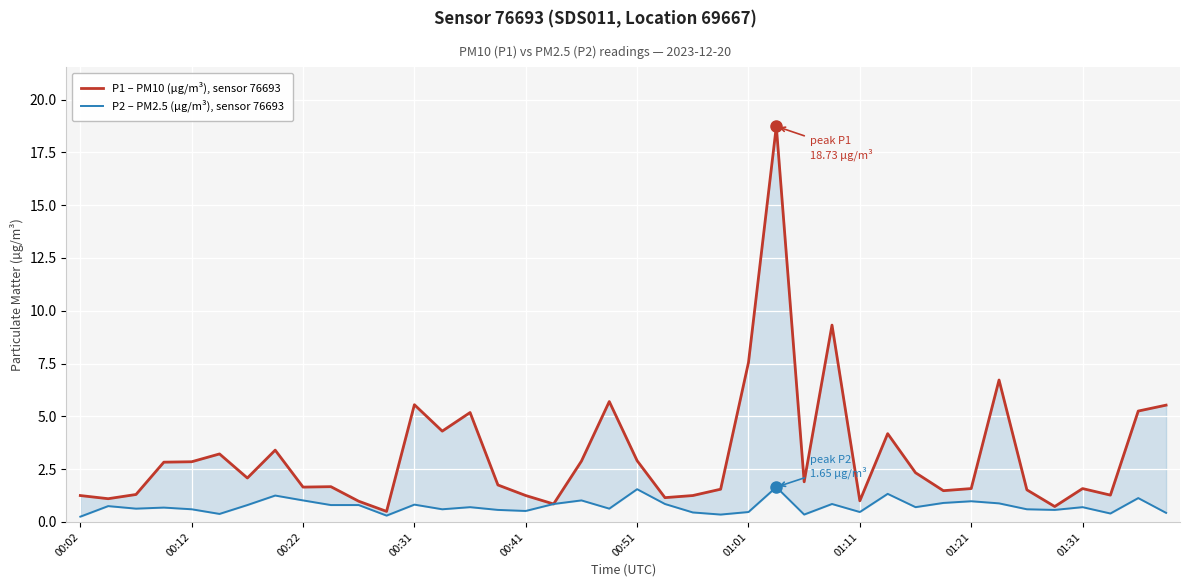

How many data points does each series have?

40